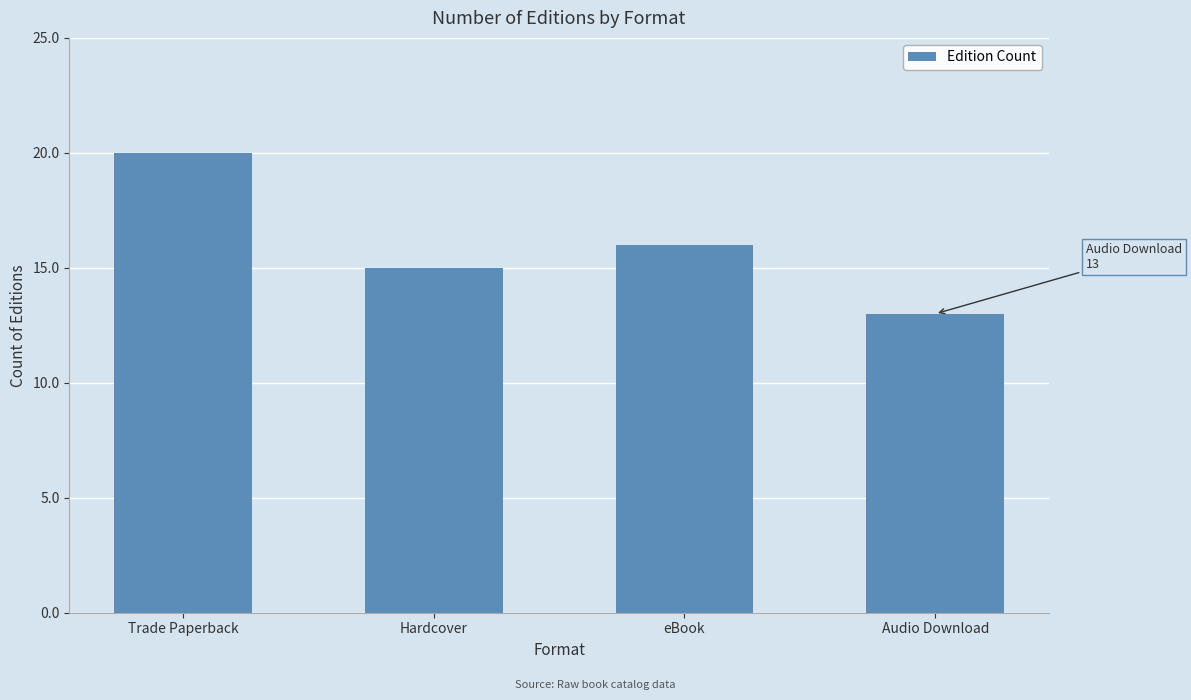

Which category has the lowest value across all series?

Audio Download